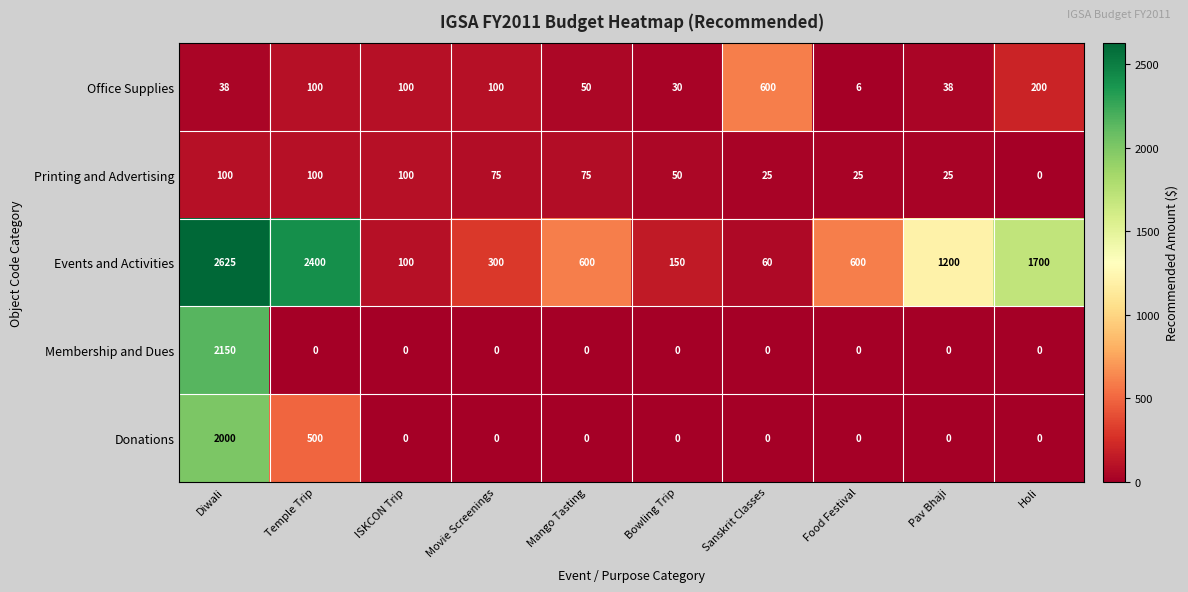

How many series are shown in this chart?

5